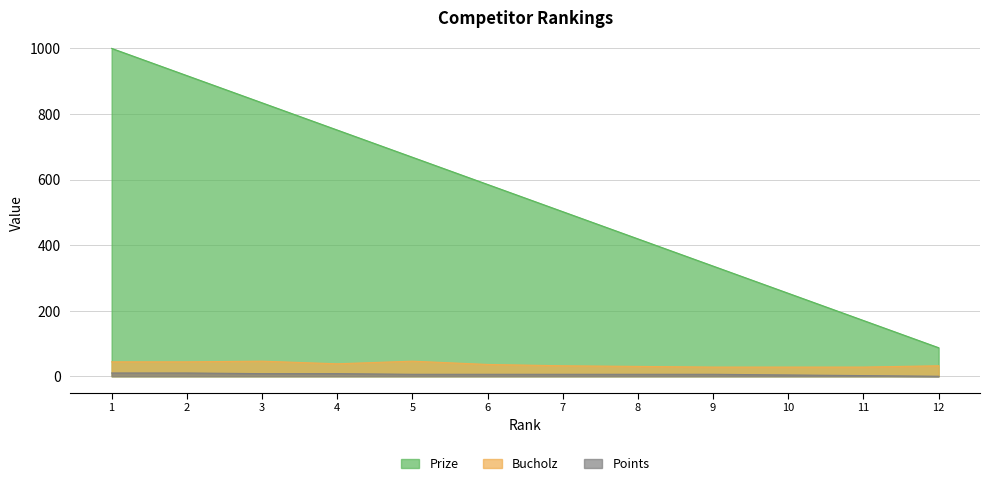

What are all the series names shown in the legend?

Prize, Bucholz, Points